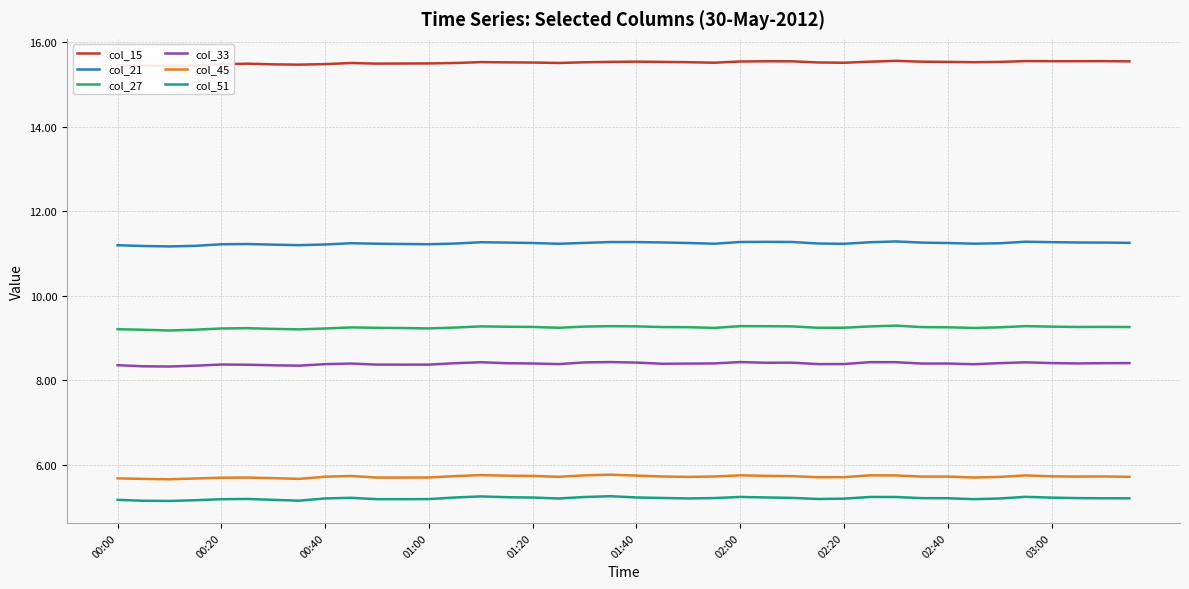

Is it true that col_21 equals 11.2 at 18?

True